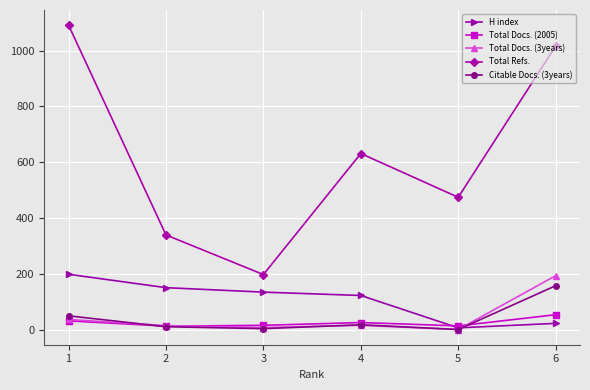

The value of Total Refs. at 6 is 1016. True or false?

True